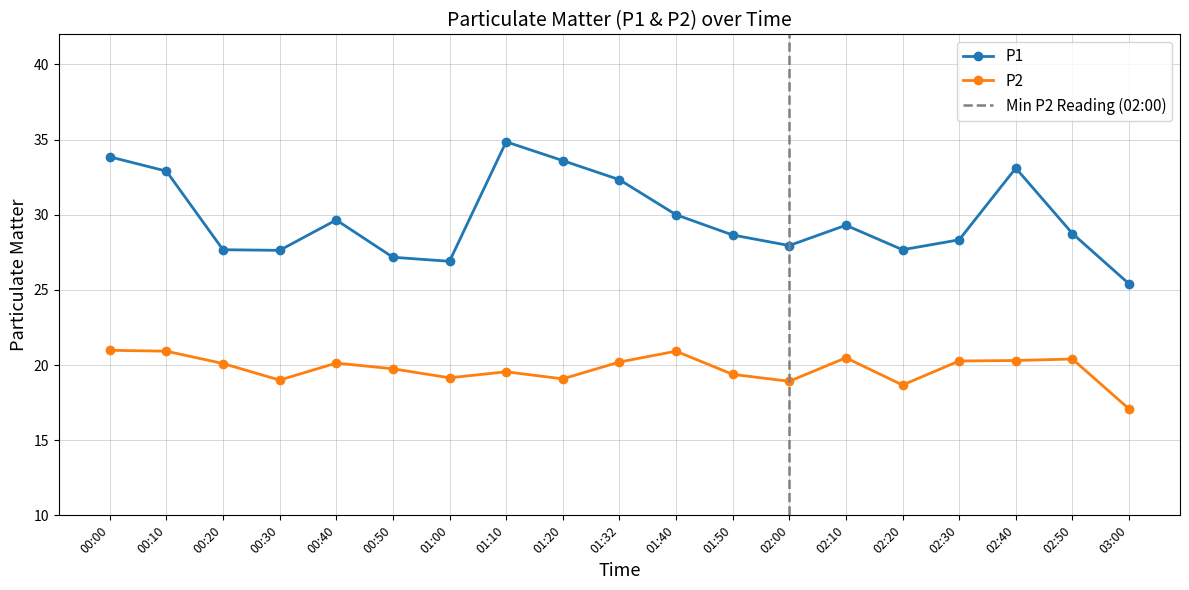

What is the total value across all series at 01:50?

48.0